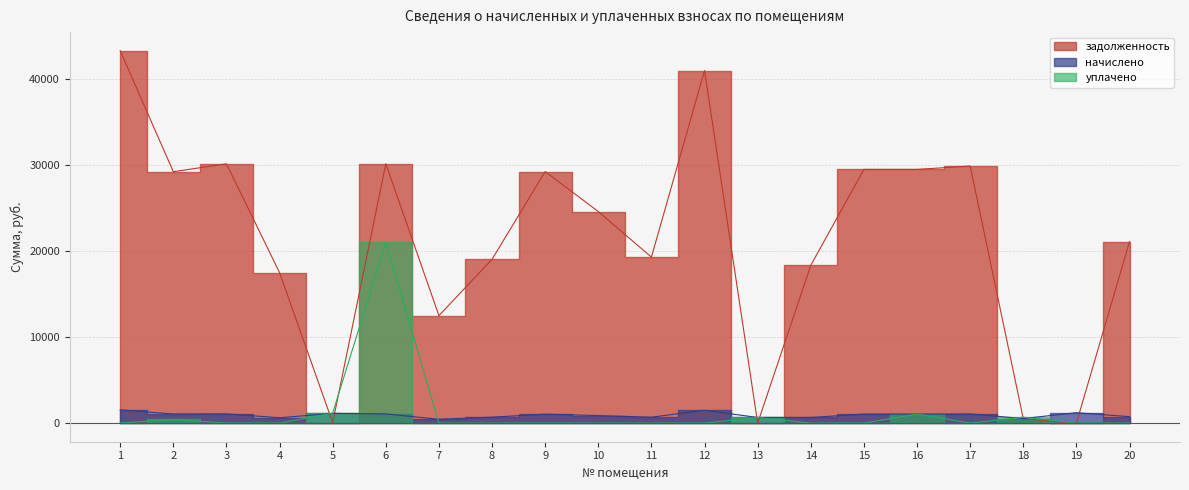

Which series changed the most between 16 and 17?

уплачено